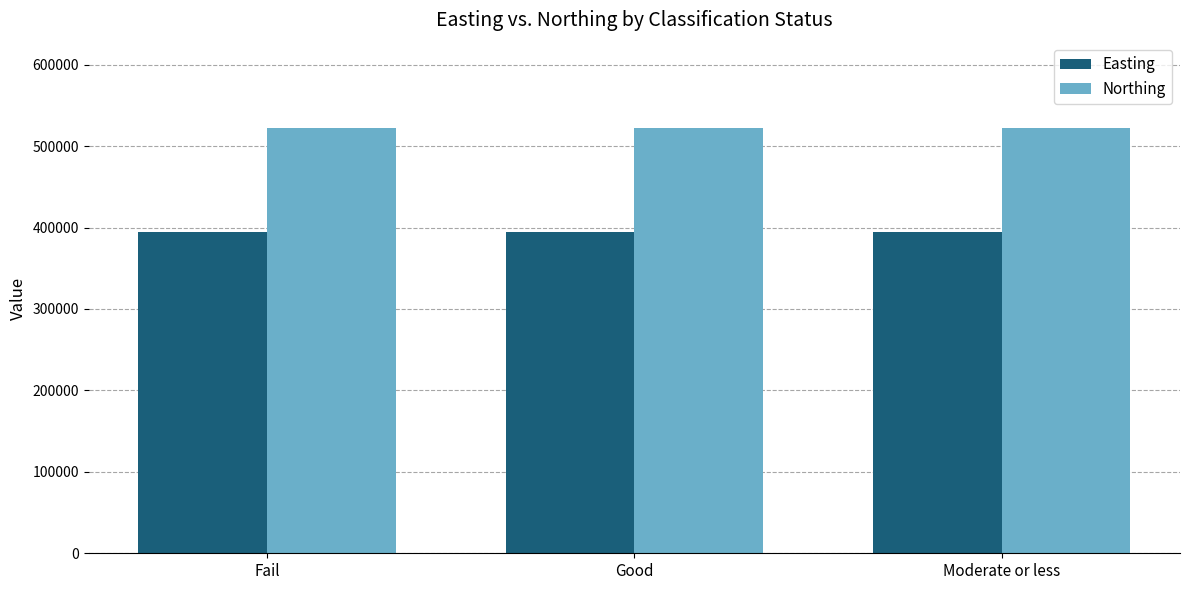

Reading left to right, what are all the values shown in this chart?

Easting: Fail=394319	Good=394319	Moderate or less=394319
Northing: Fail=522538	Good=522538	Moderate or less=522538